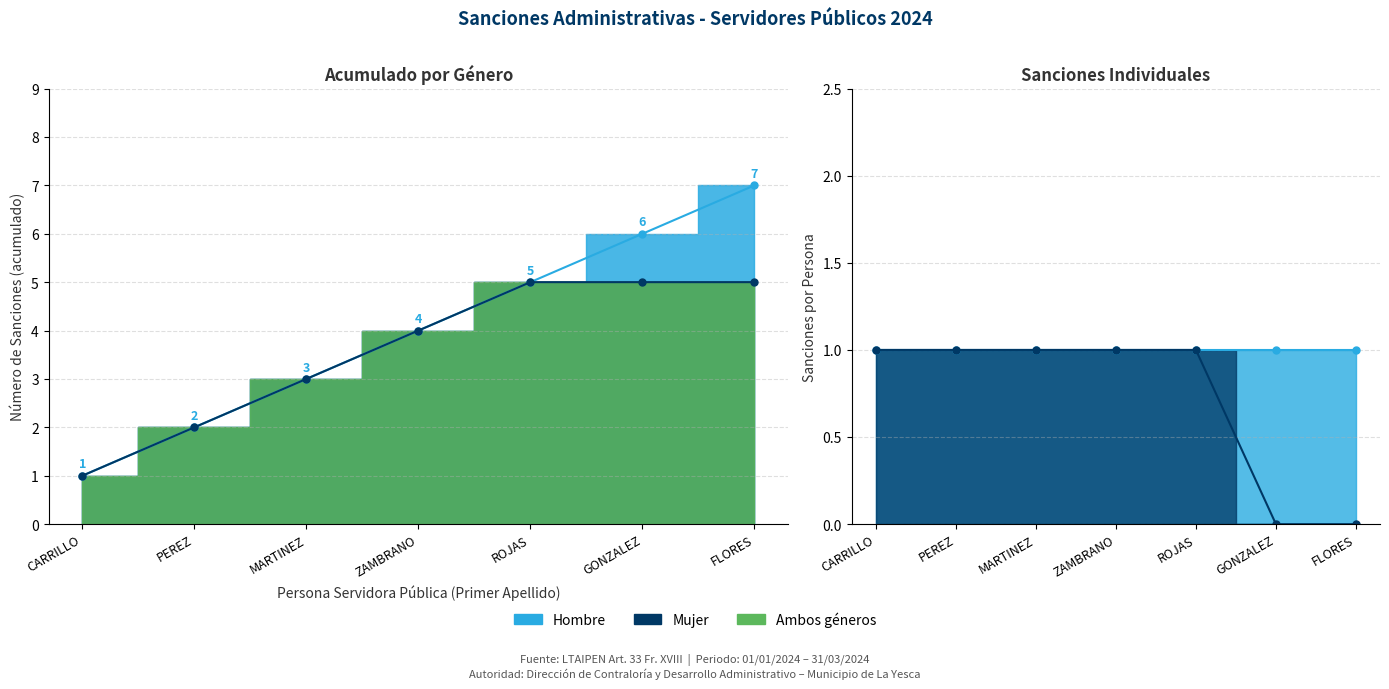

Does the chart have visible grid lines?

Yes